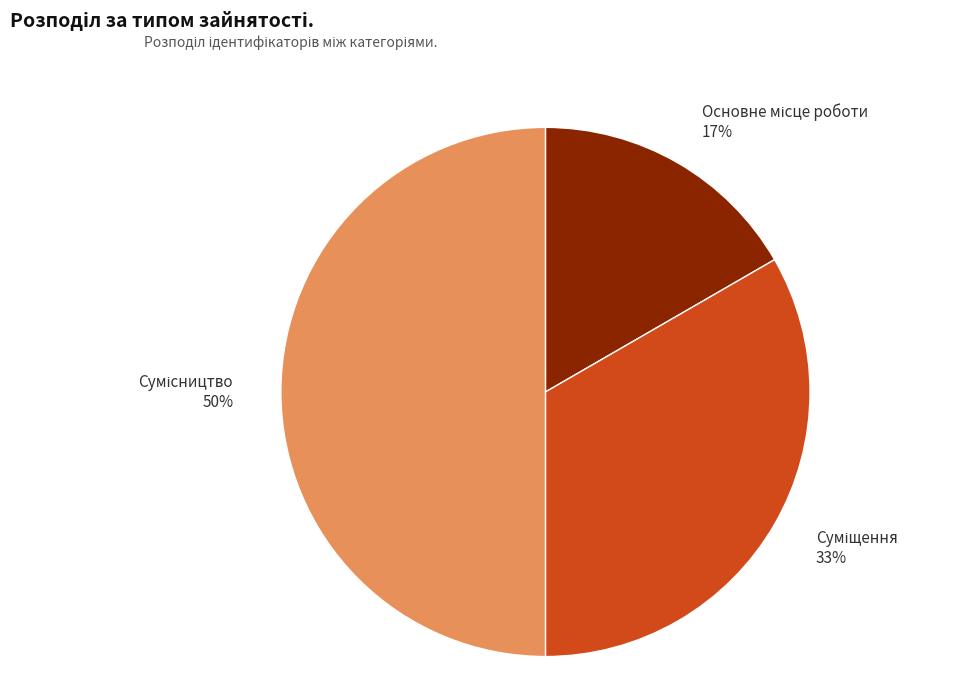

To the nearest percent, what is the difference between the largest and smallest slice percentages?

33%